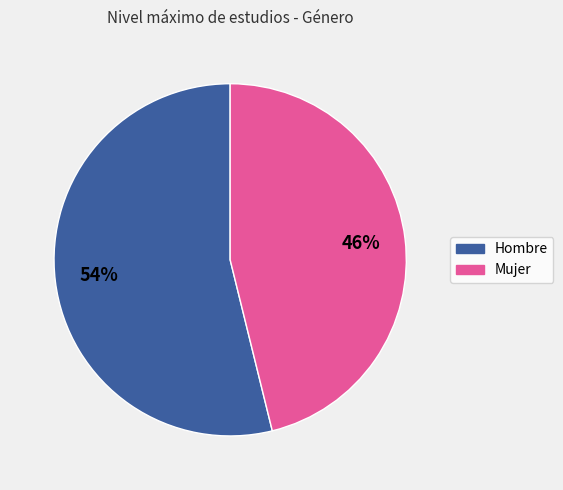

To the nearest percent, what is the difference between the largest and smallest slice percentages?

8%